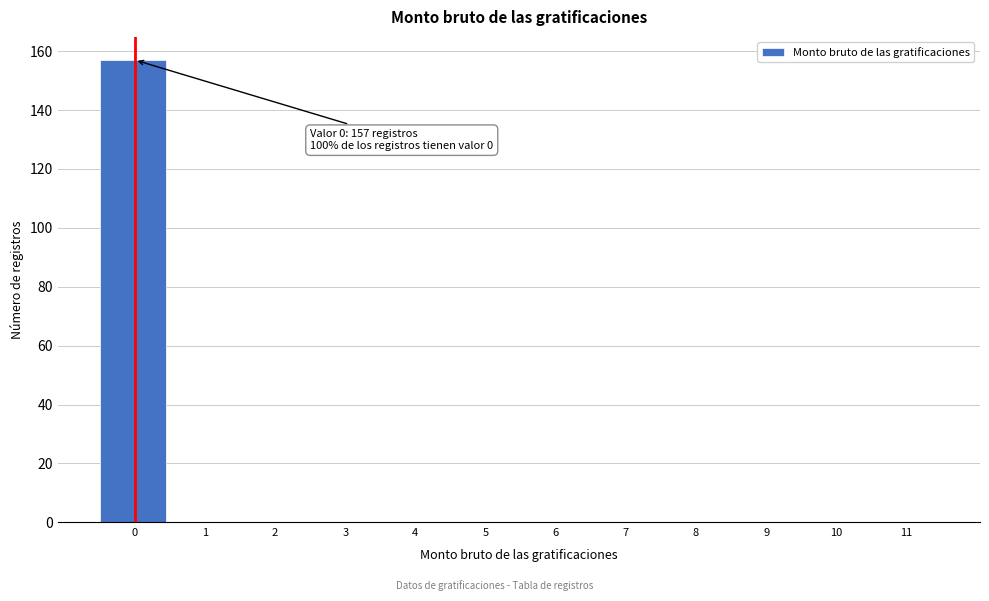

Reading right to left, extract all data points from this chart.

11=0	10=0	9=0	8=0	7=0	6=0	5=0	4=0	3=0	2=0	1=0	0=157